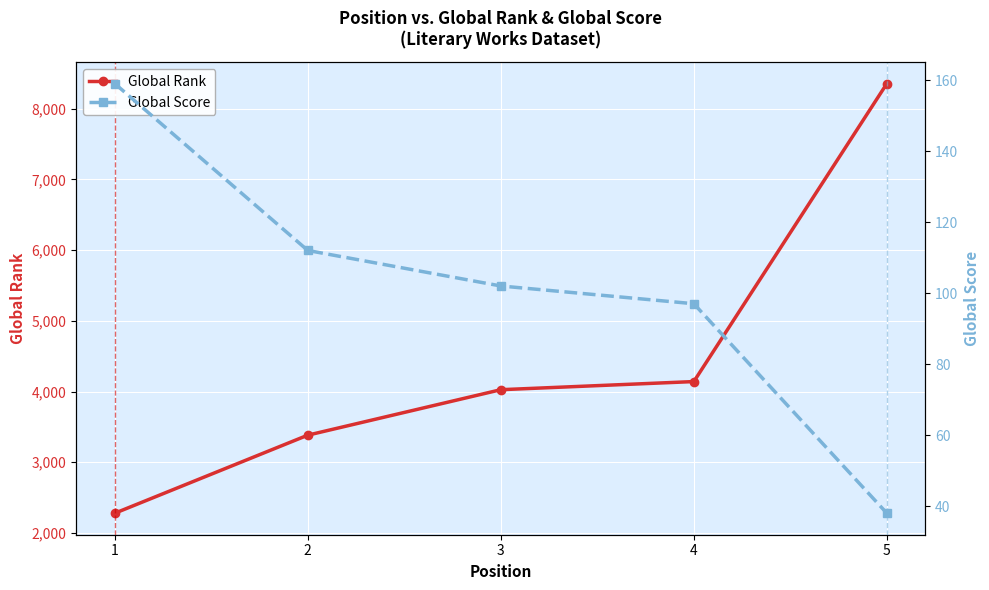

Does the chart display data point markers on the line(s)?

Yes